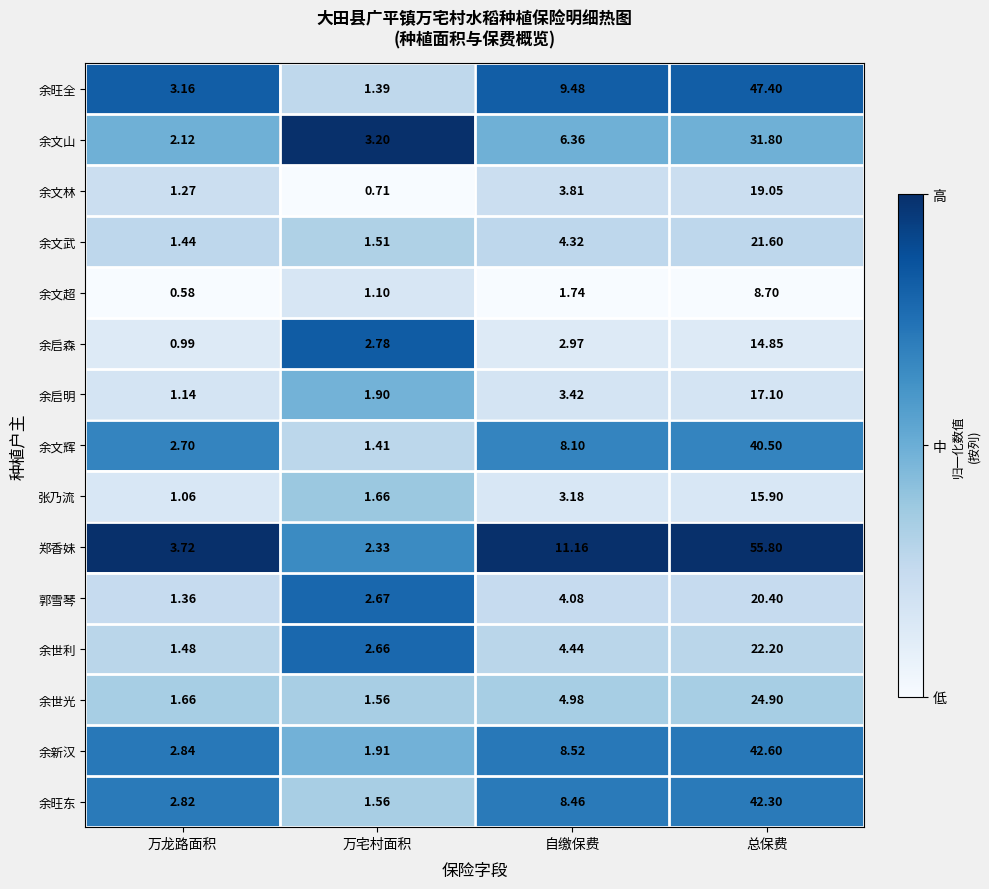

How many data points does each series have?

4